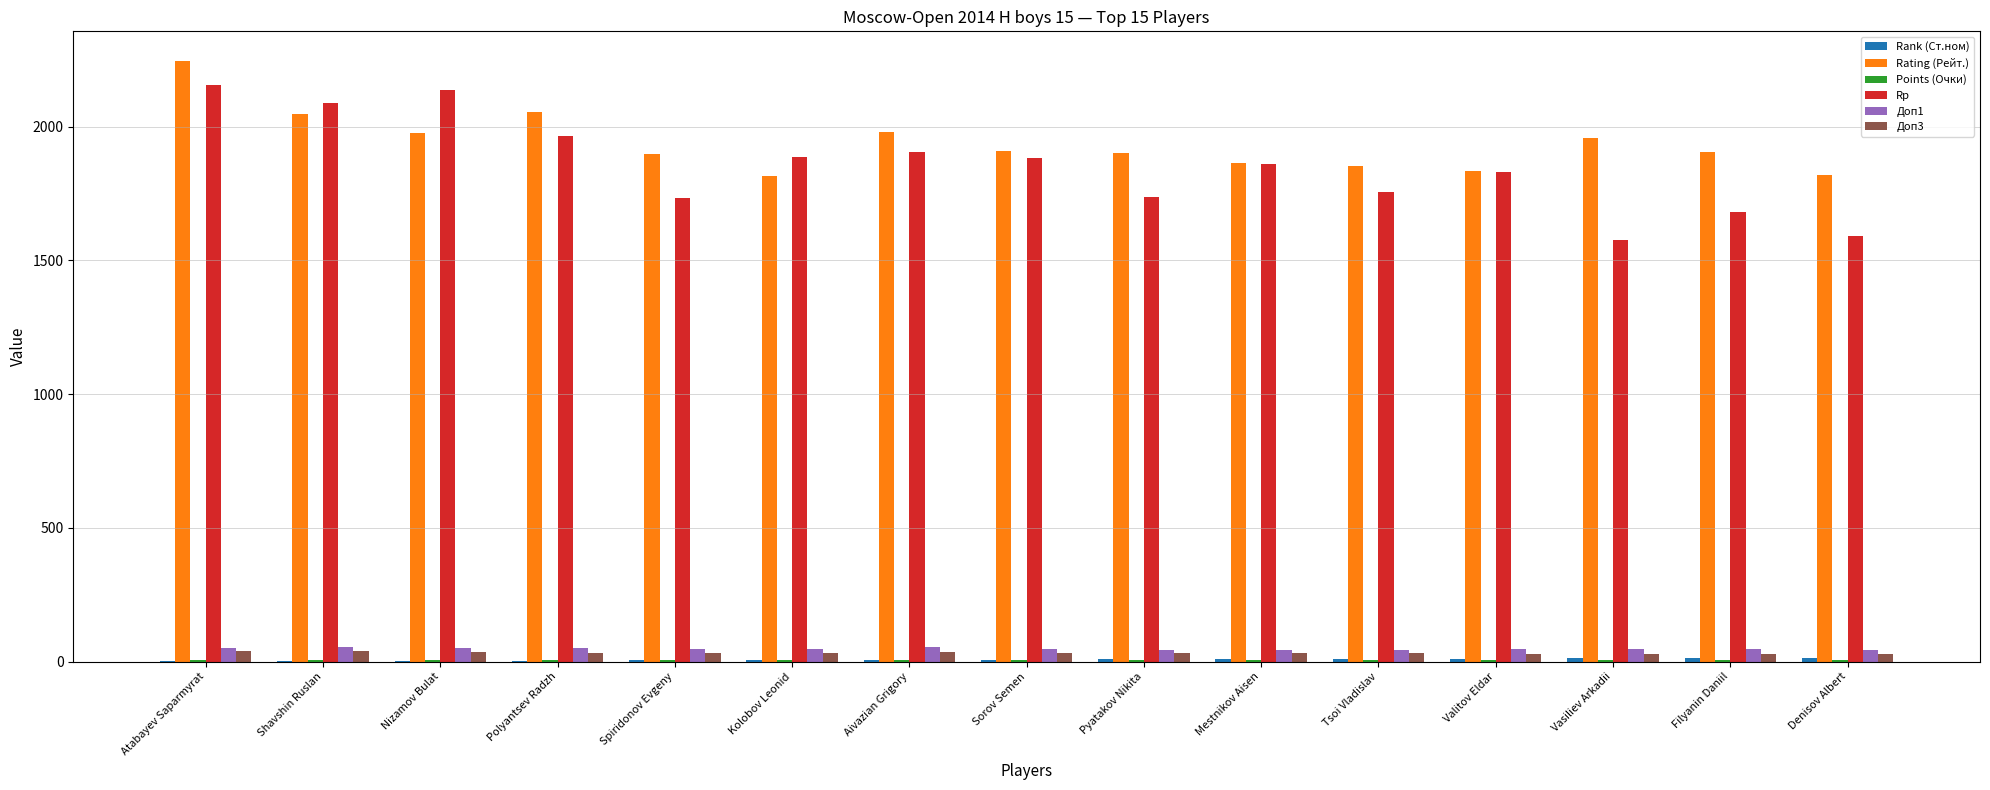

What is the sum of all Rp values?

27790.0